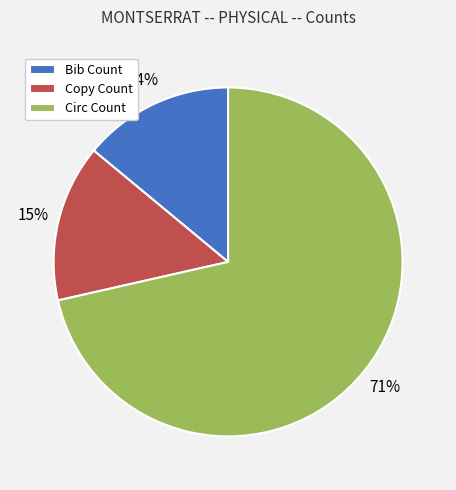

Is the sum of Bib Count and Copy Count greater than half?

No